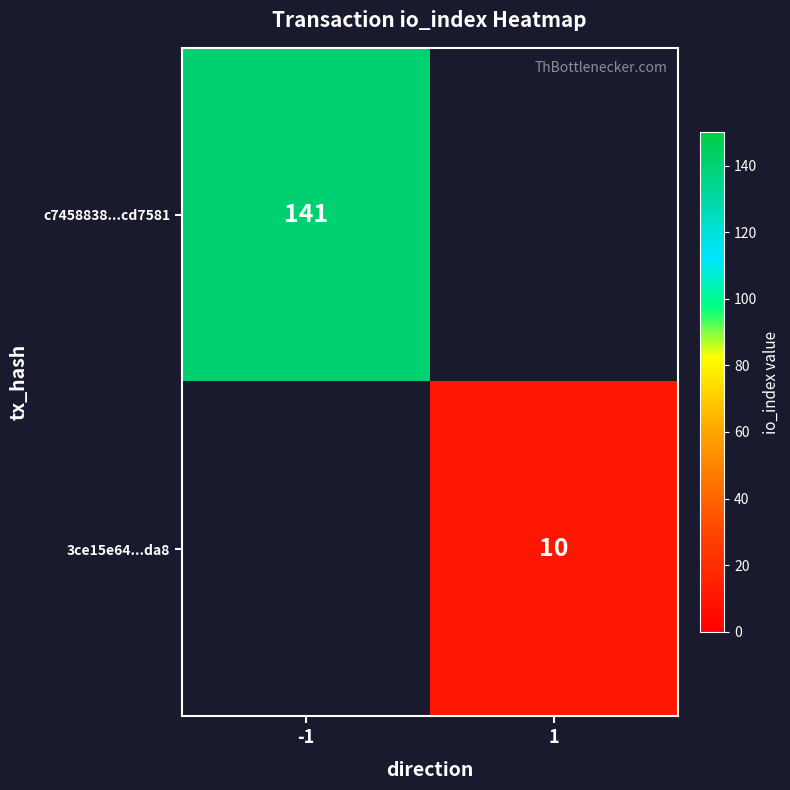

Is it true that c7458838...cd7581 equals 141 at -1?

True